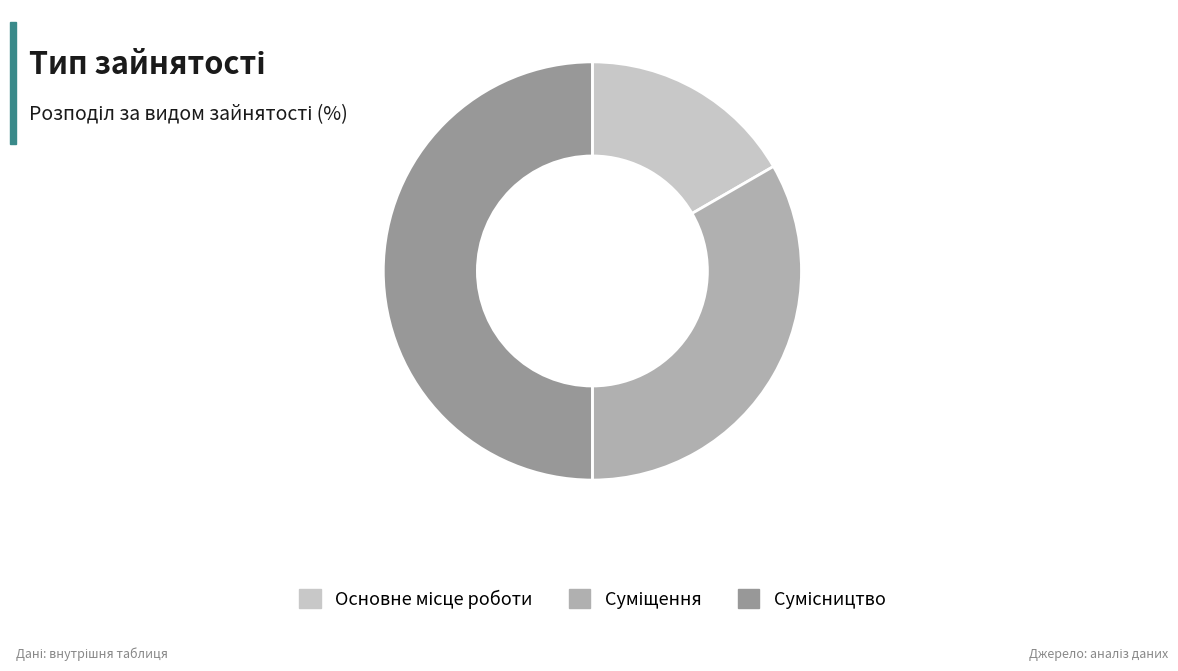

How many slices are in this pie chart?

3